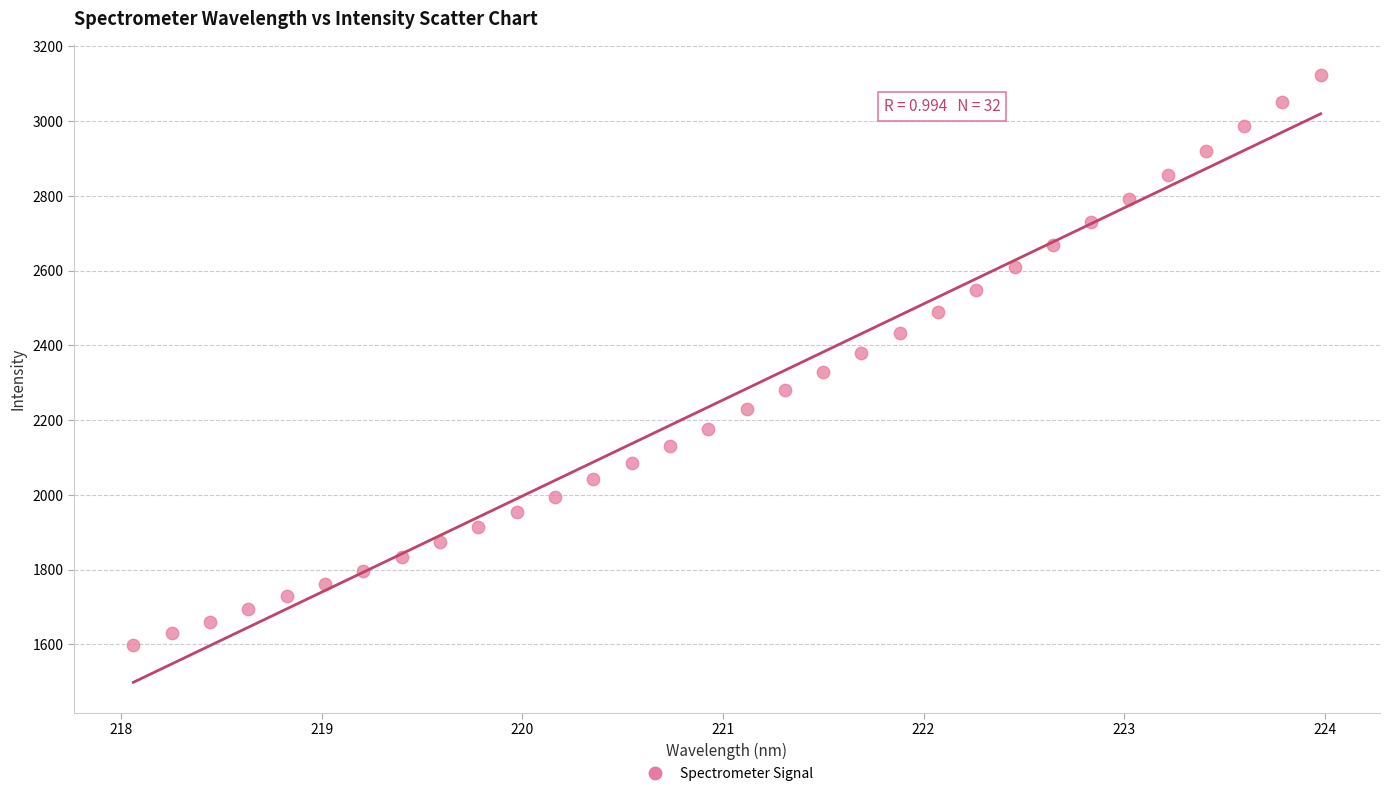

What is the range of X values (max minus min)?

5.9